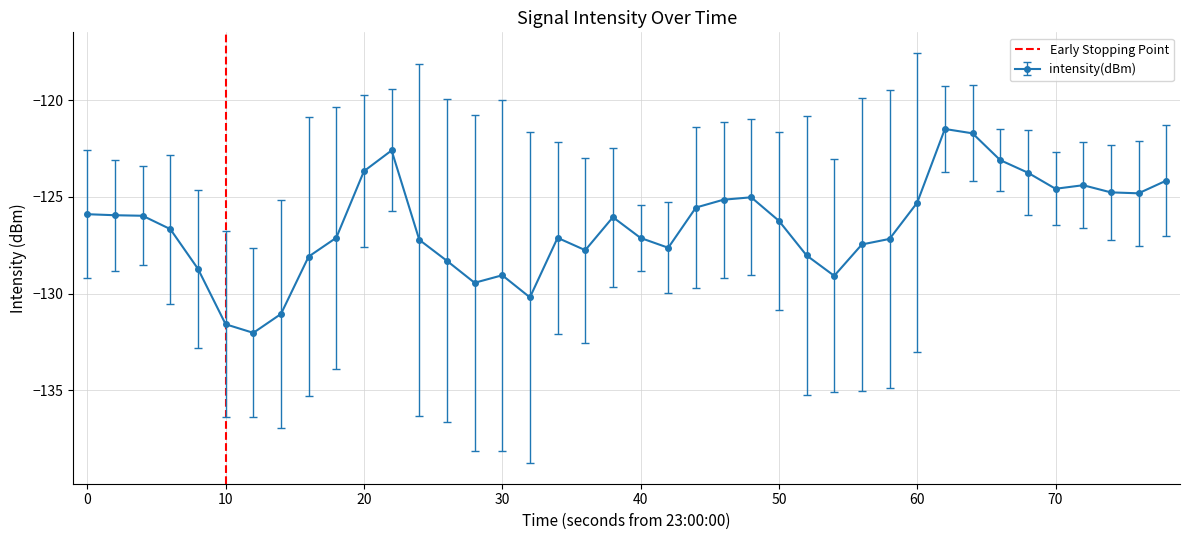

True or false: intensity(dBm) has more than 2 interior local peaks.

True